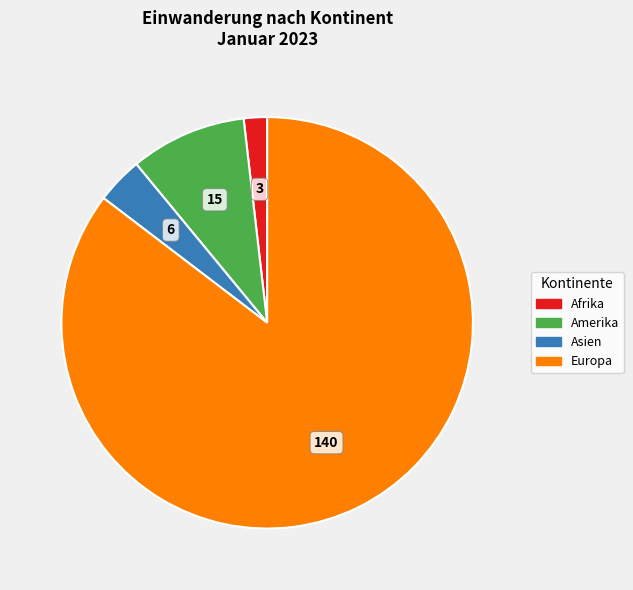

Does any single category account for the majority?

Yes